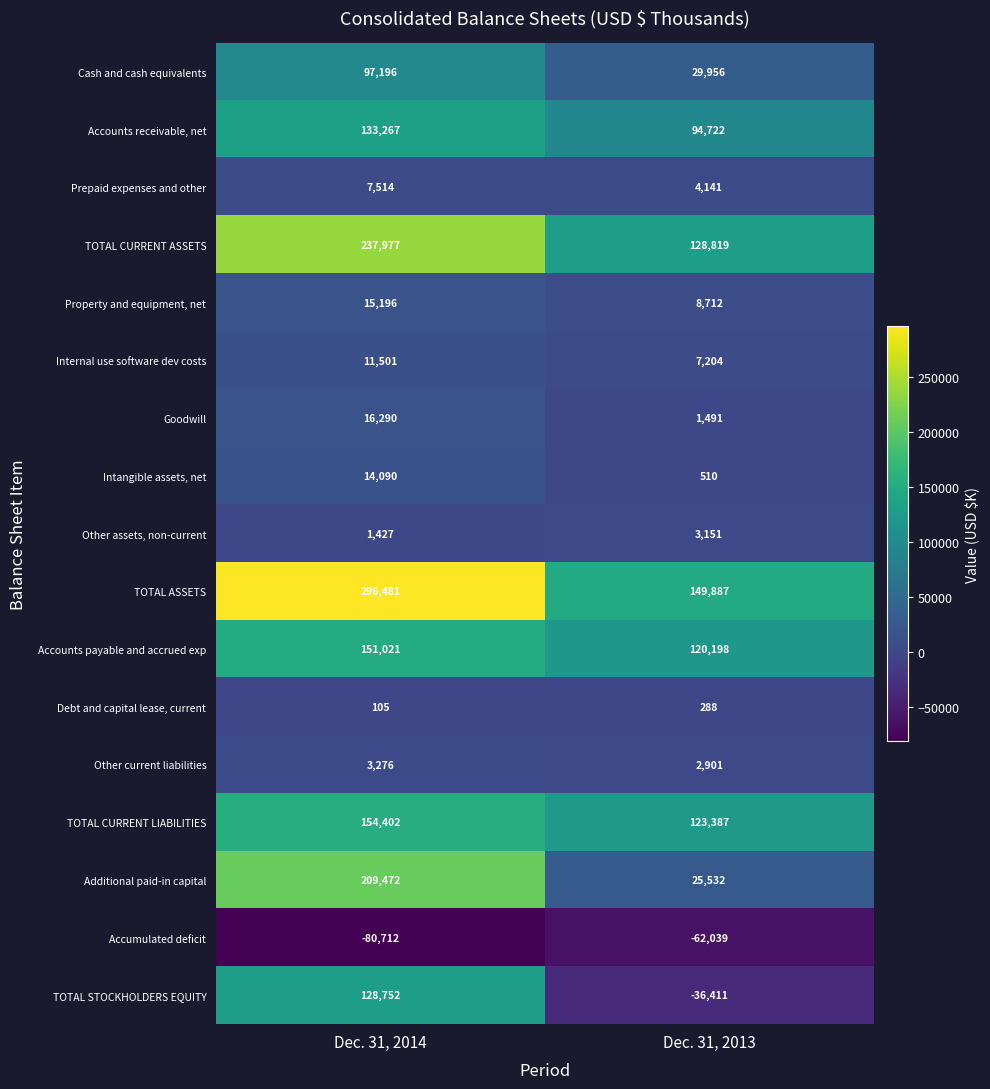

Which series has the widest spread of values?

Additional paid-in capital